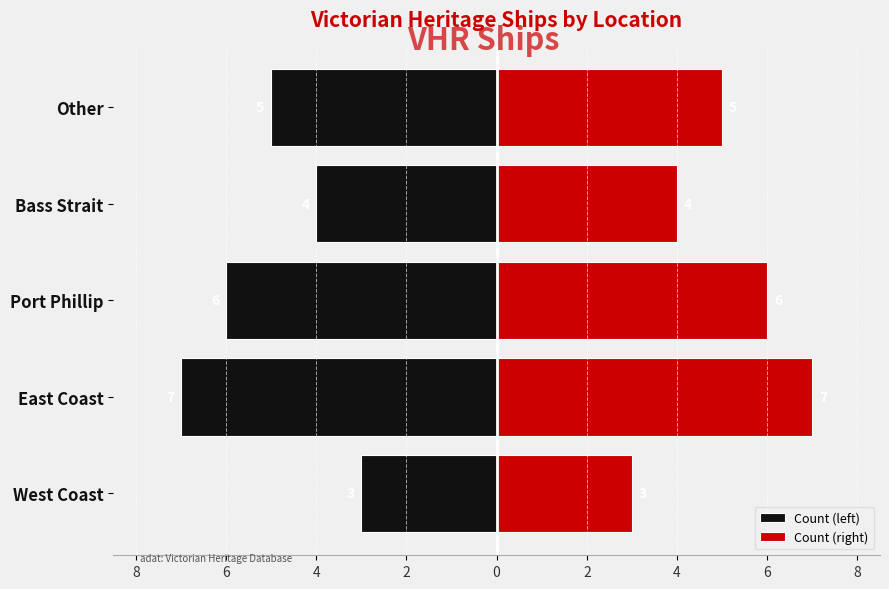

What is the difference between the second highest and second lowest values in the Count (left) series?

2